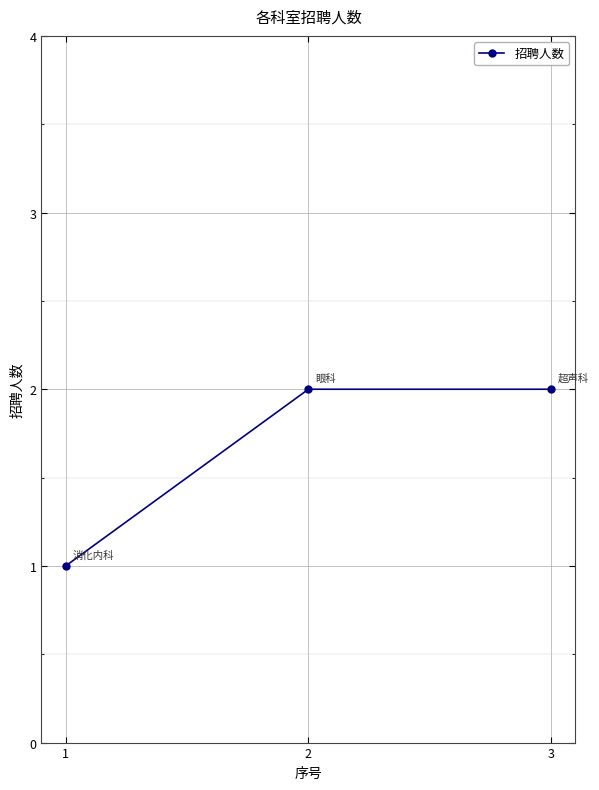

The chart shows a value of 2 at 2. True or false?

True